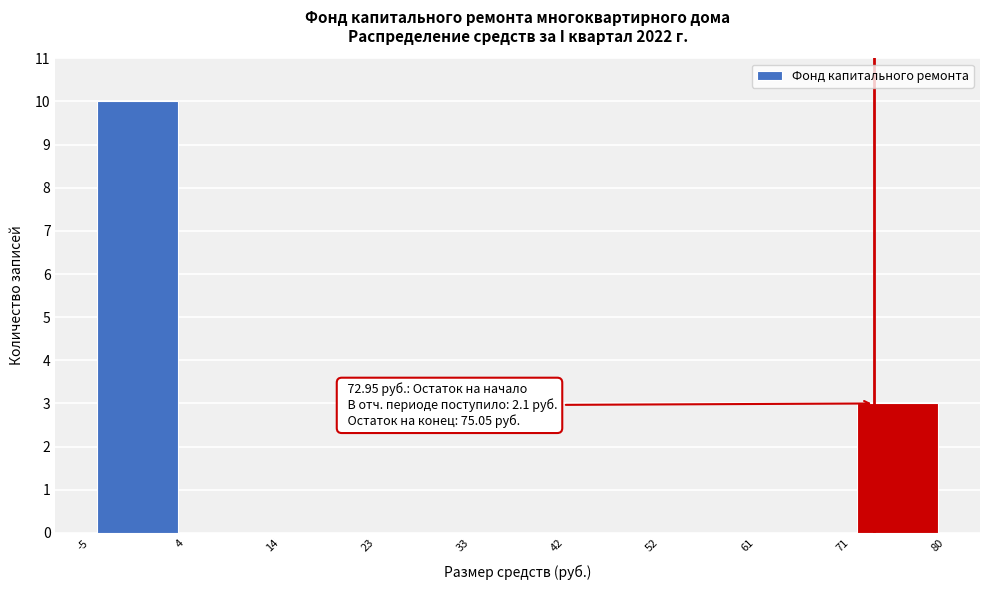

Over which range of the x-axis is the bar tallest?

-5 to 4